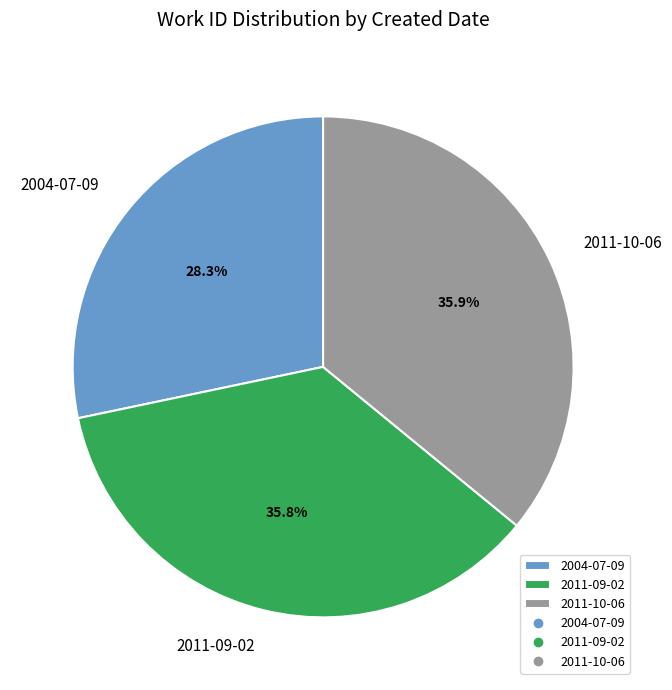

Does 2004-07-09 represent more than half of the total?

No